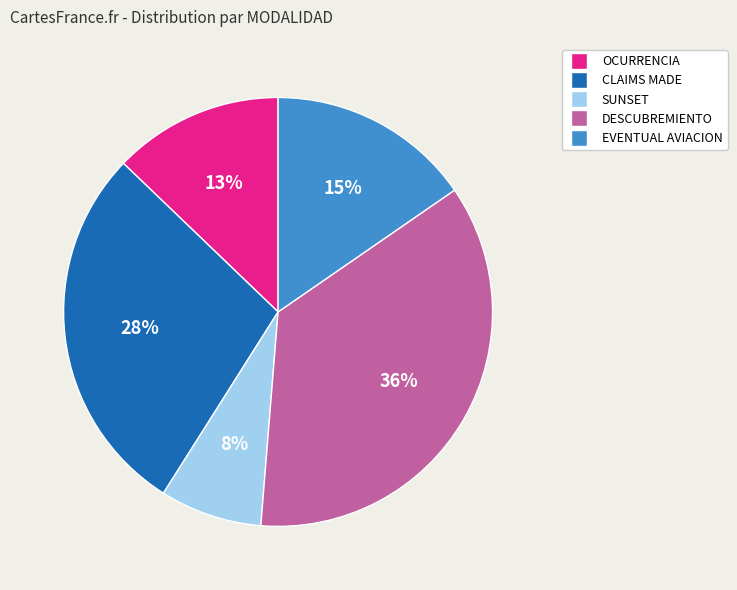

To the nearest percent, what percentage of the pie is EVENTUAL AVIACION?

15%